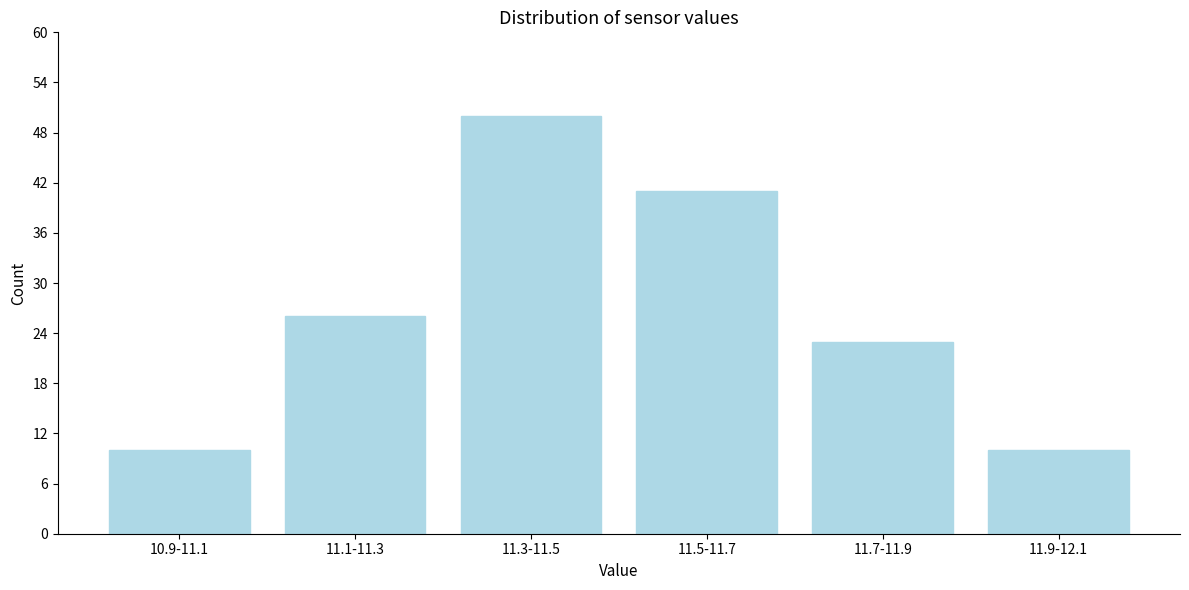

Reading left to right, extract all data points from this chart.

10	26	50	41	23	10